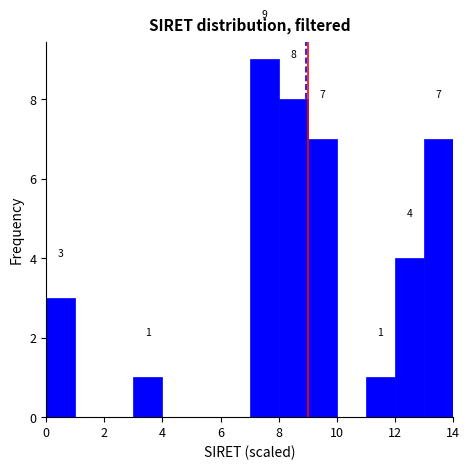

Over which range of the x-axis is the bar tallest?

7 to 8